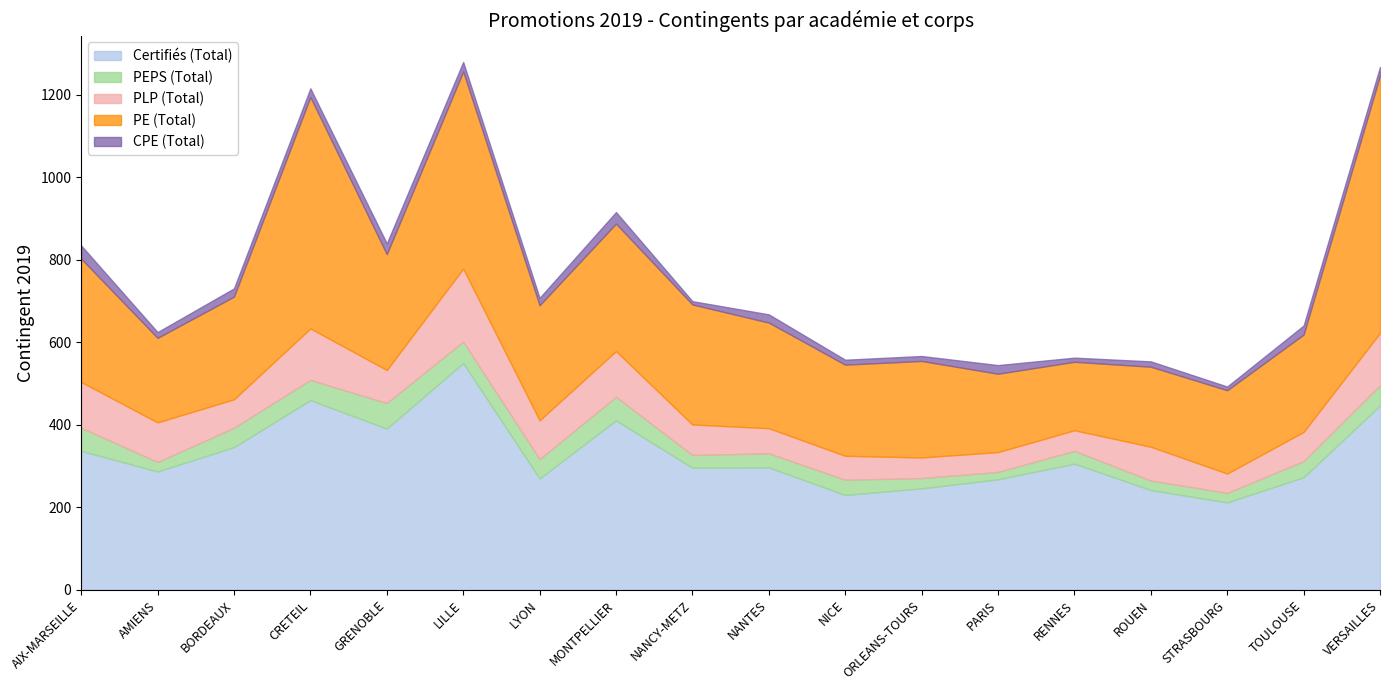

What is the value of the PE (Total) point at the 4th from the left?

561